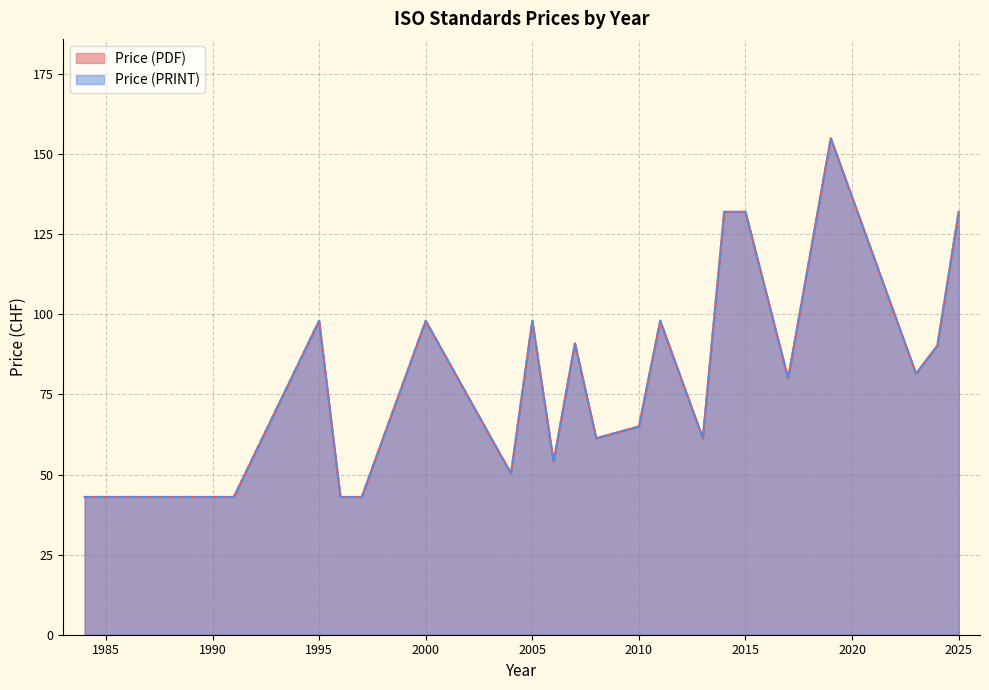

Where is Price (PRINT) nearest to the value 99?

1995